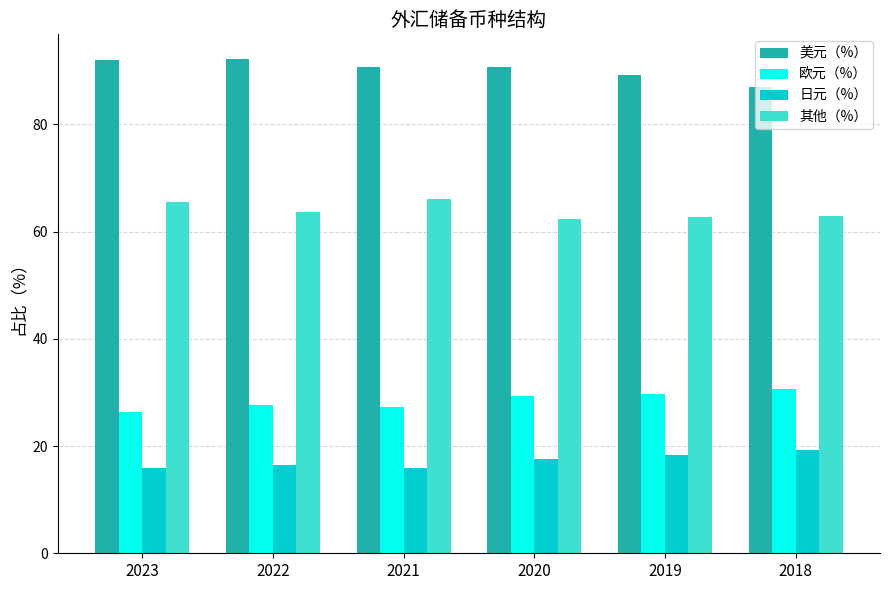

Rank the series by their average value, from highest to lowest.

美元（%）, 其他（%）, 欧元（%）, 日元（%）